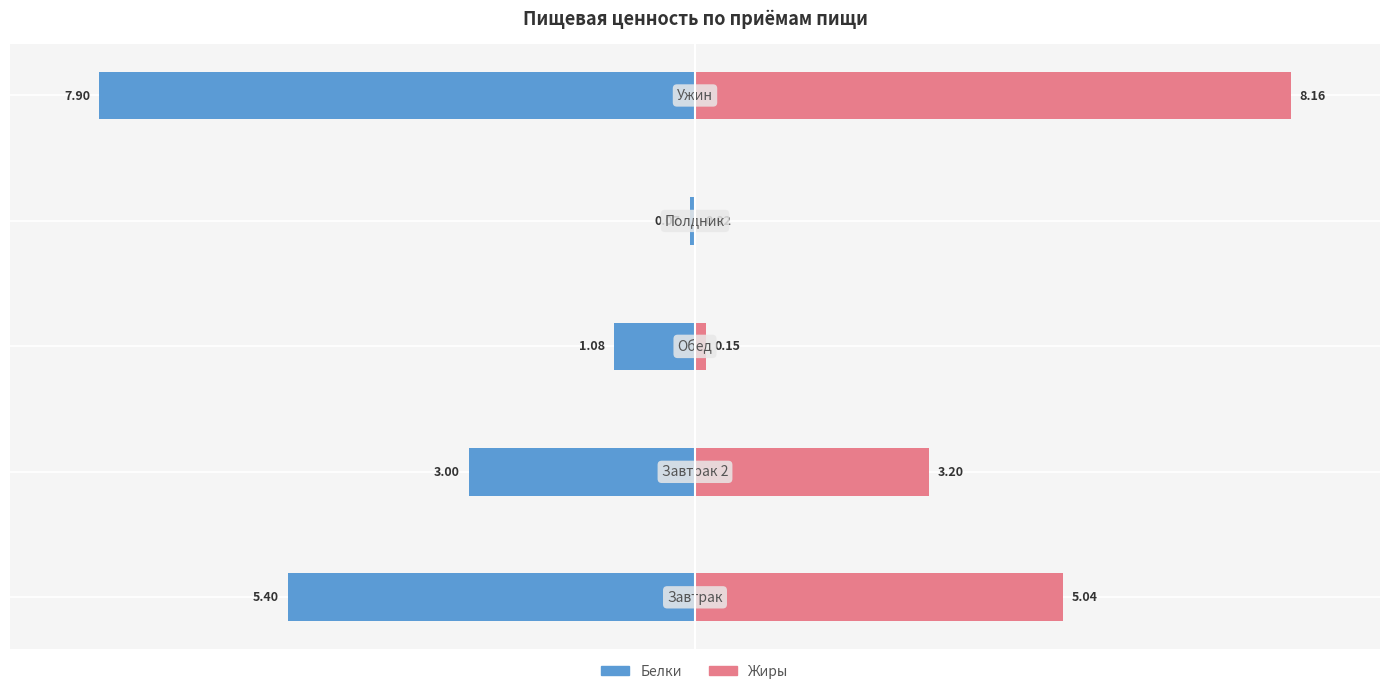

How many groups of bars are there?

5